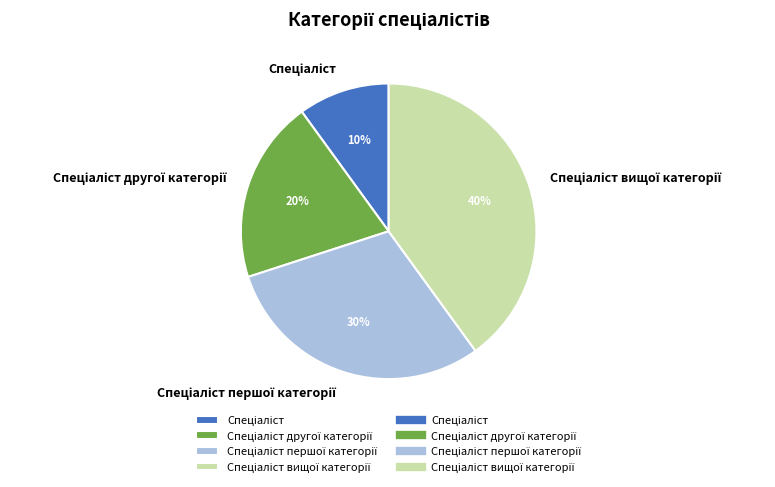

Is there a majority slice in this chart?

No